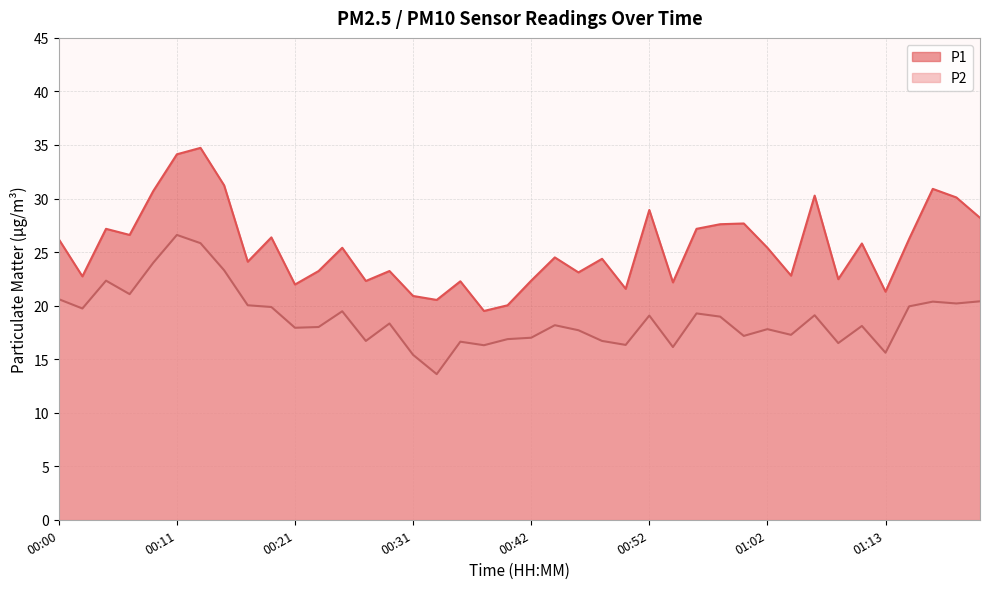

True or false: P1 has more than 1 interior local peaks.

True